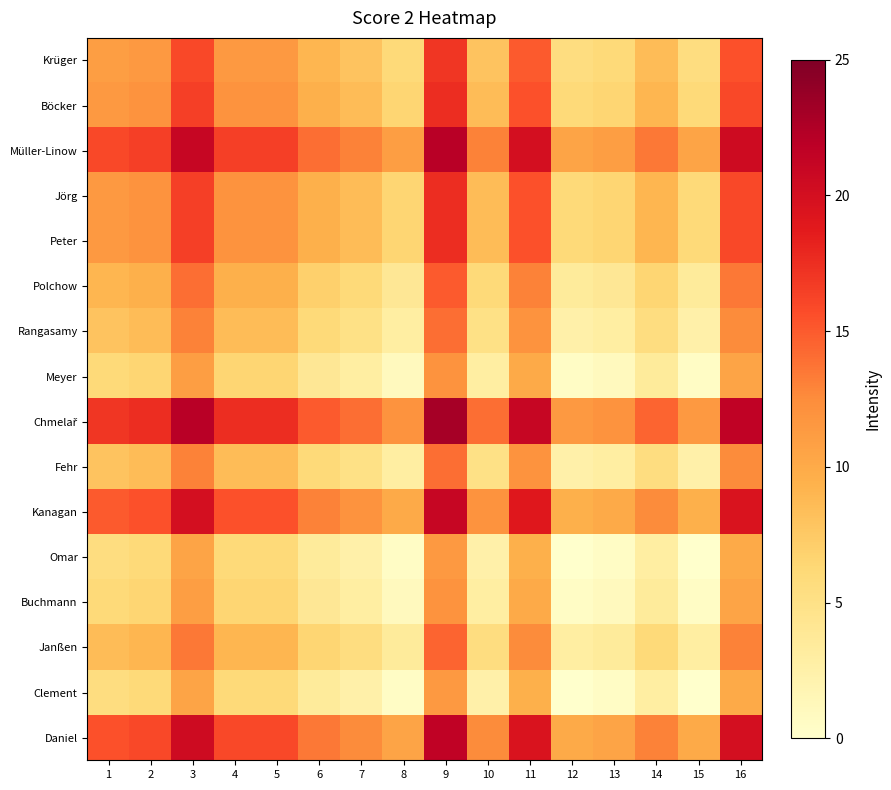

Between 14 and 1, which is larger?

1